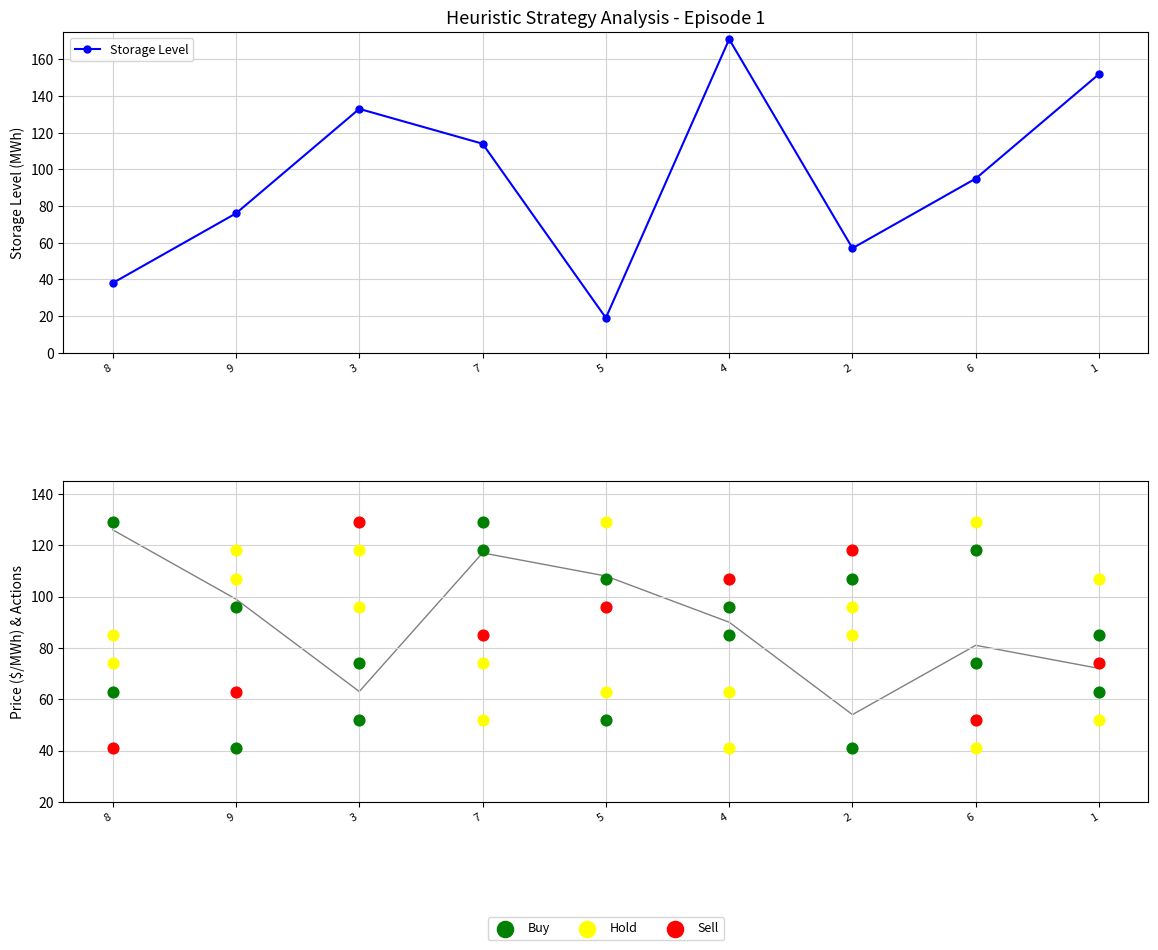

Which series reaches the minimum Y coordinate?

Storage Level